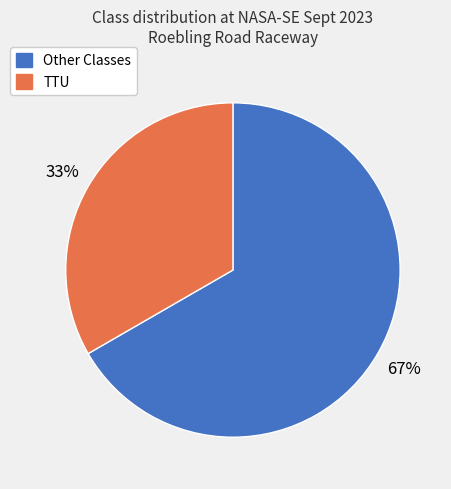

To the nearest percent, what portion does TTU represent?

33%